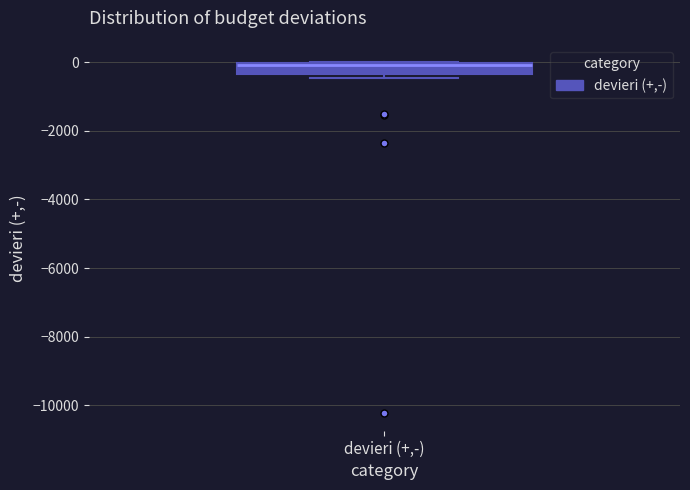

Where is the upper edge of the box for devieri (+,-) on the y-axis? The values are not printed on the chart, so give them approximately, as read against the axis.

0